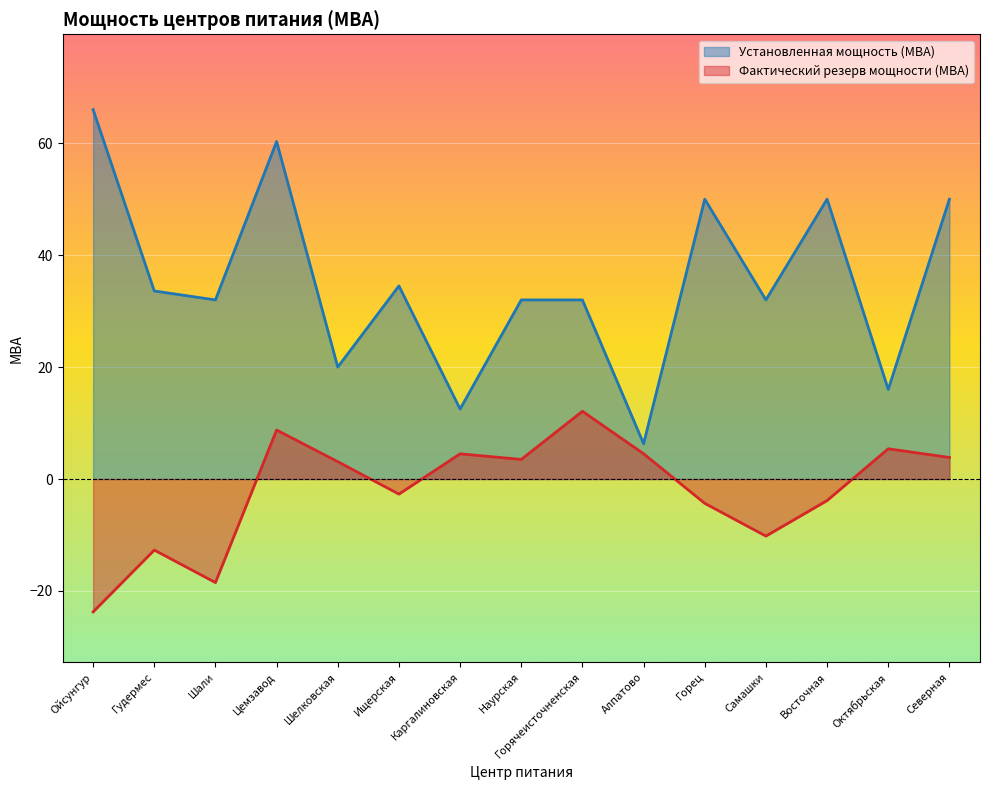

How many series are shown in this chart?

2